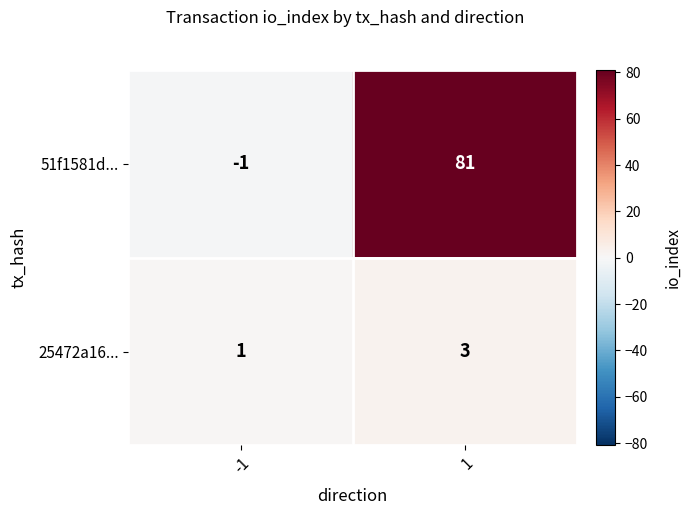

What is the total value across all series at 1?

84